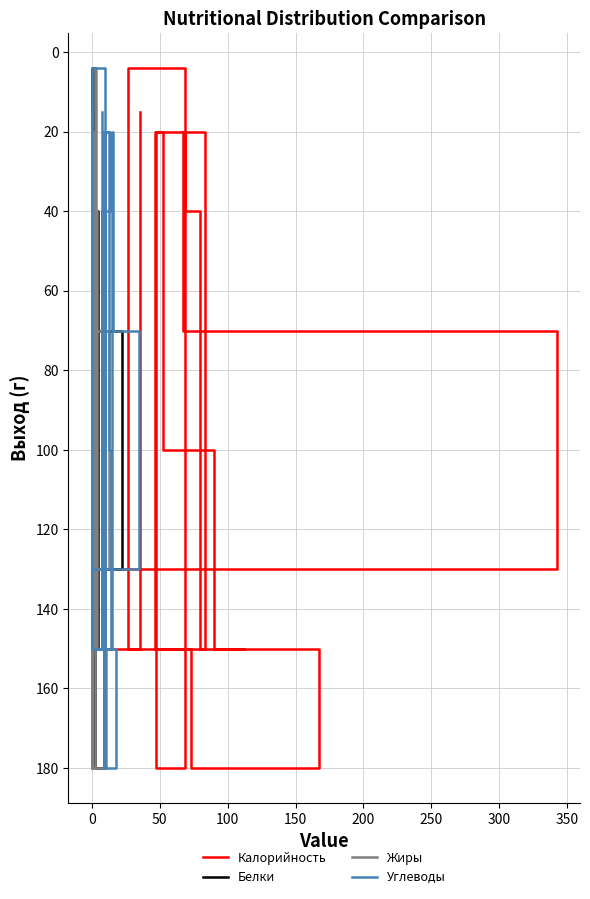

True or false: Углеводы and Калорийность cross at least once.

False